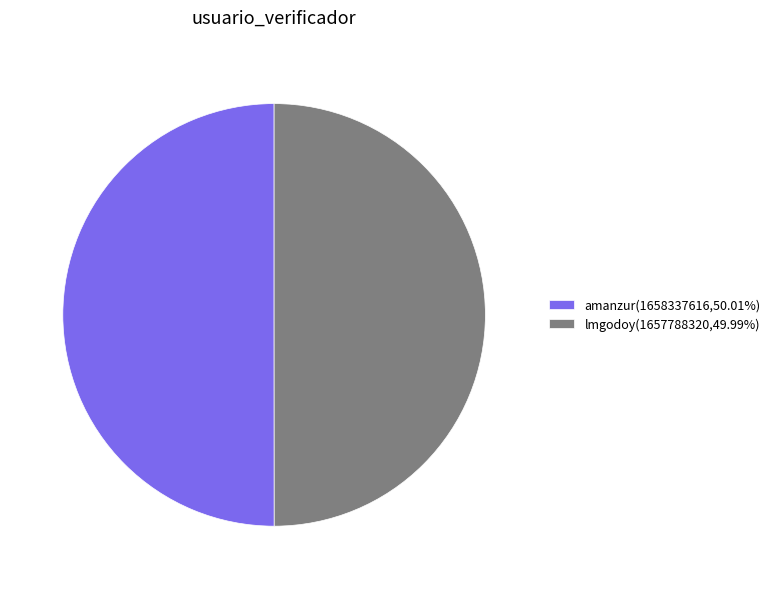

Do lmgodoy(1657788320,49.99%) and amanzur(1658337616,50.01%) together represent more than half of the pie?

Yes